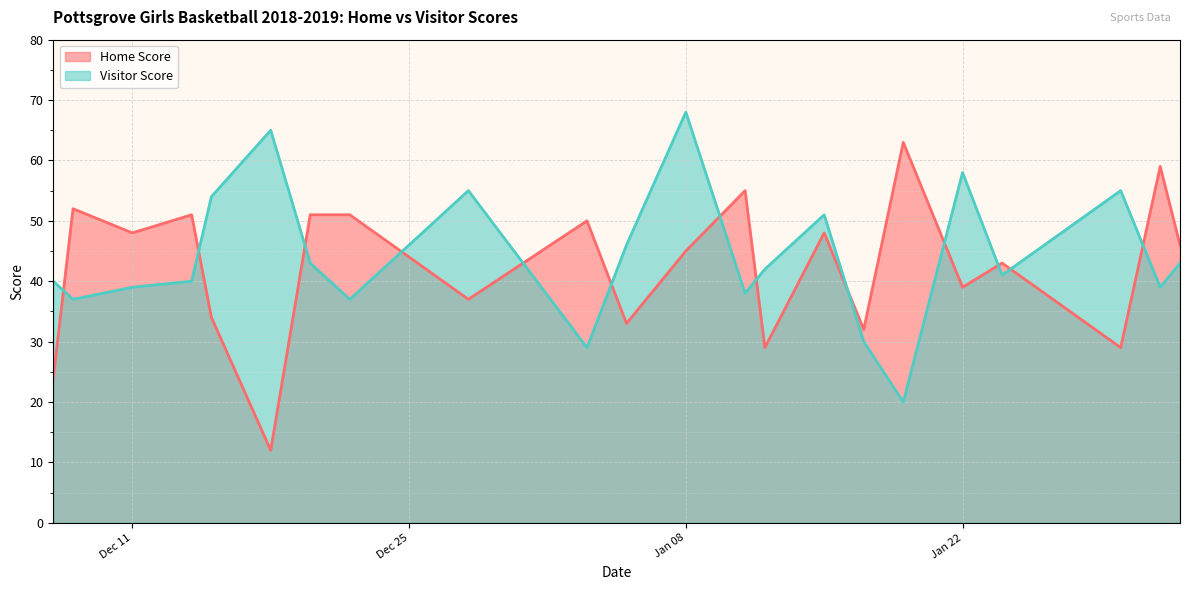

True or false: Home Score and Visitor Score intersect in this chart.

True